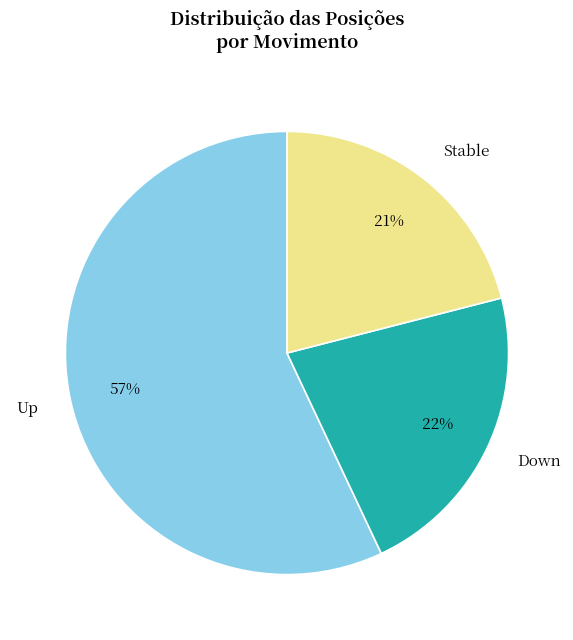

What is the majority slice?

Up